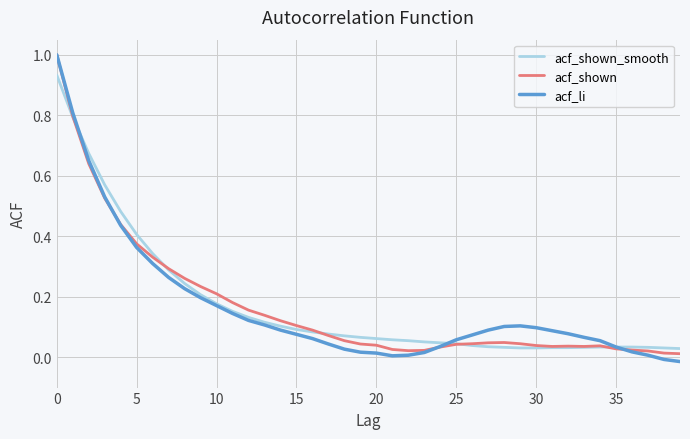

What is the maximum value shown in the chart?

1.0